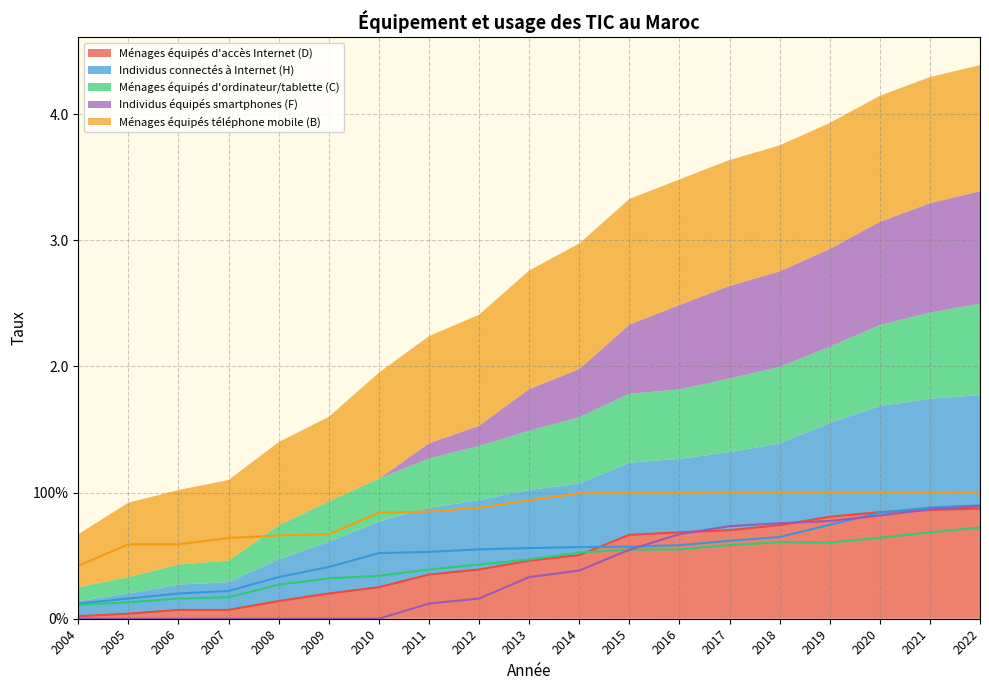

Which series has the widest spread of values?

Individus équipés smartphones (F)